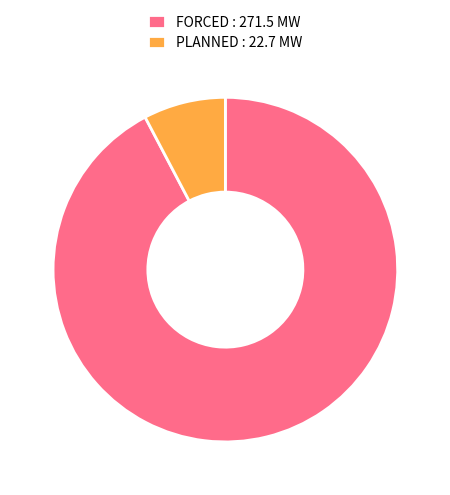

Which category has the smallest portion of the pie?

PLANNED : 22.7 MW